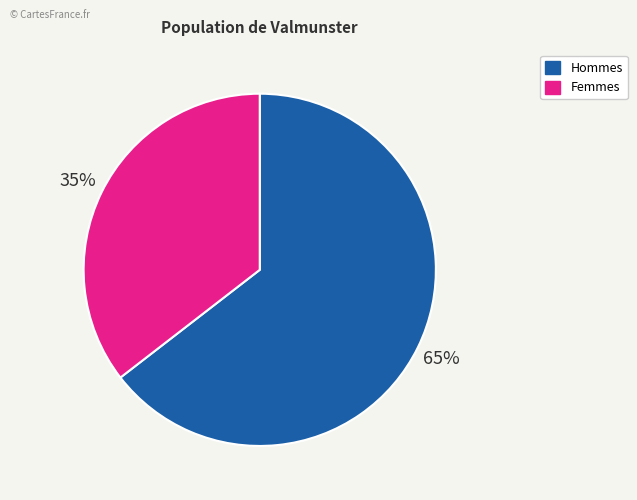

Is there any slice that represents more than half of the pie?

Yes